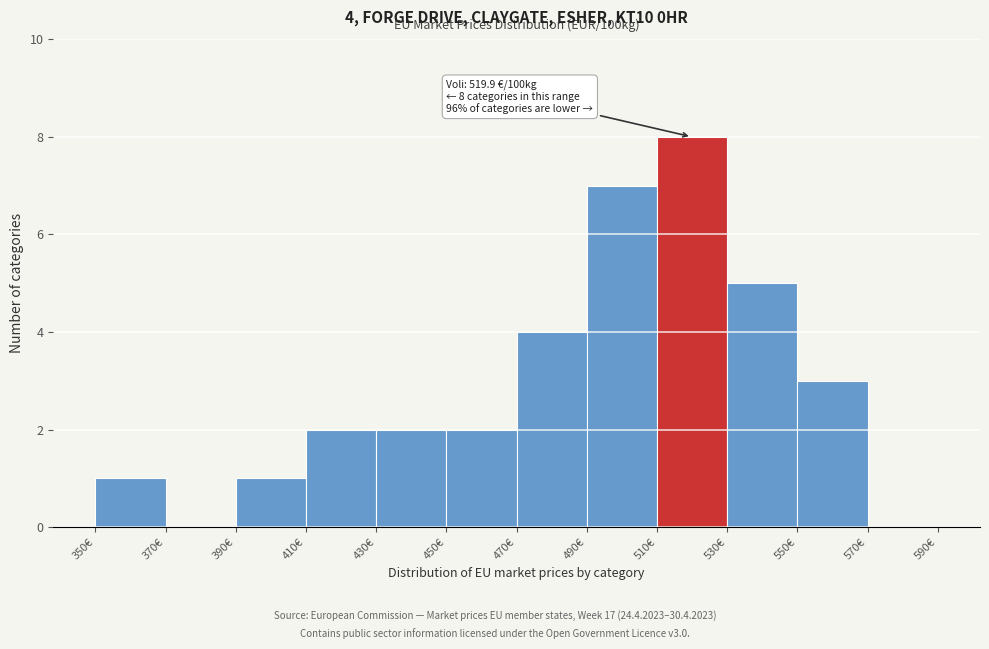

Over which range of the x-axis is the bar tallest?

510 to 530